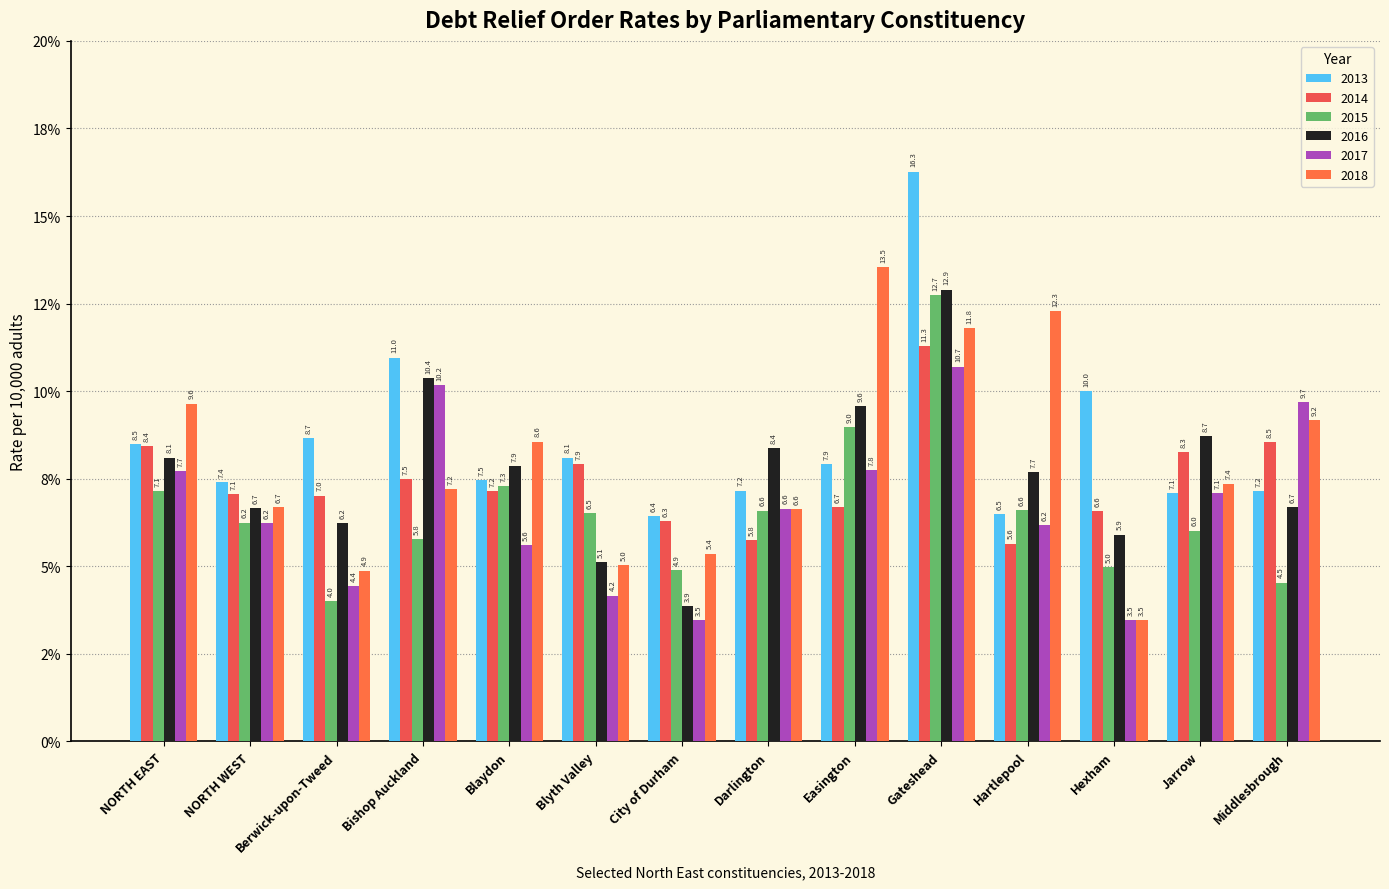

Is it true that 2014 equals 14.9 at Jarrow?

False